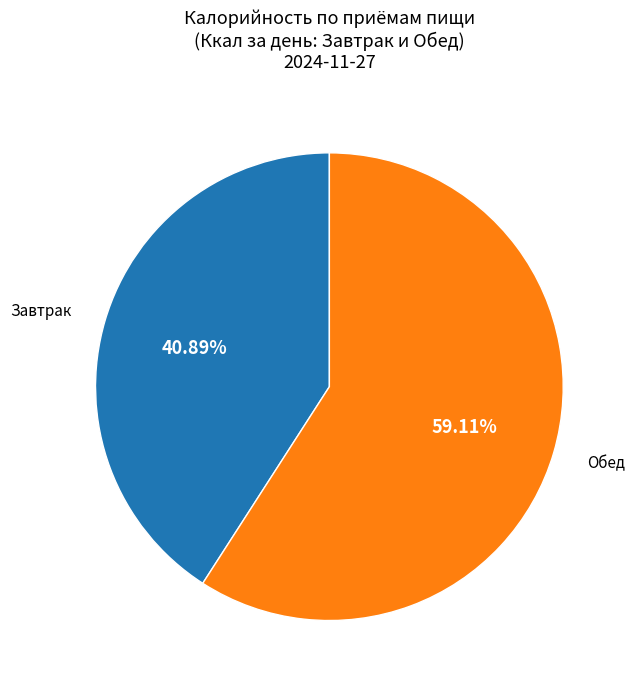

Which category has the biggest portion of the pie?

Обед